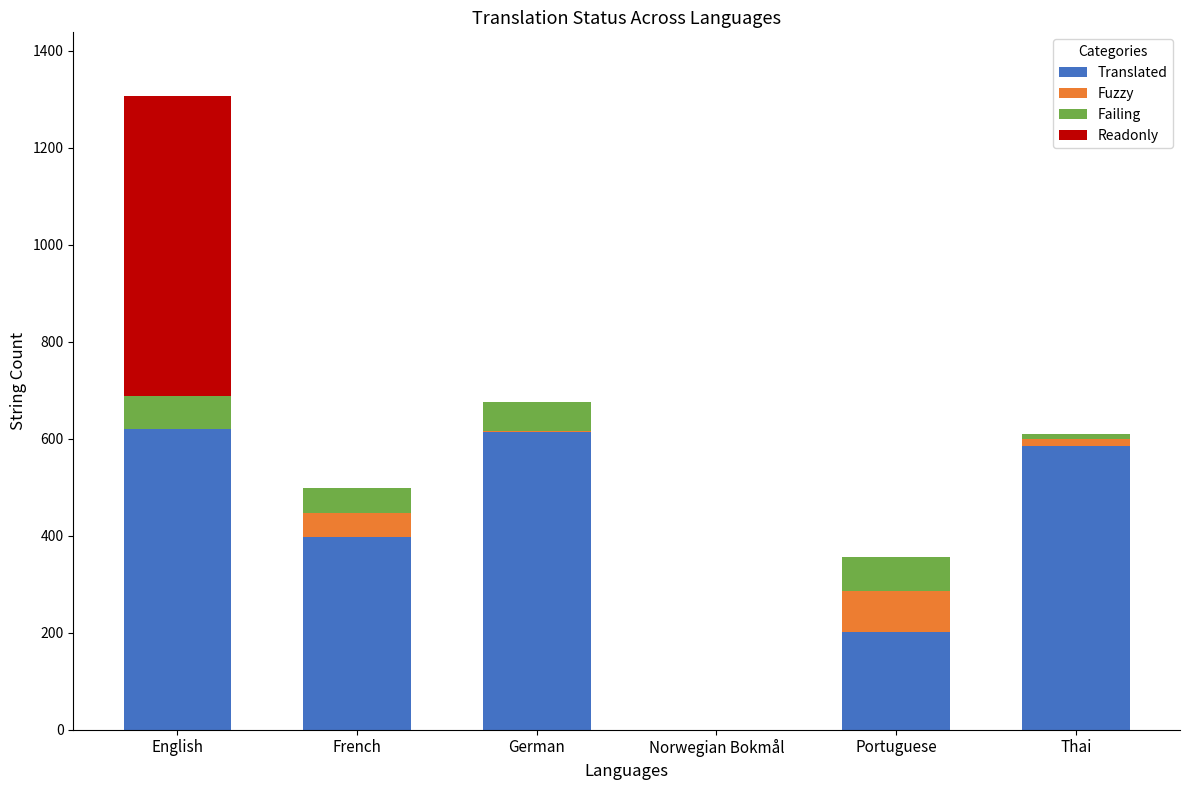

At which category is the sum across all series the highest?

English